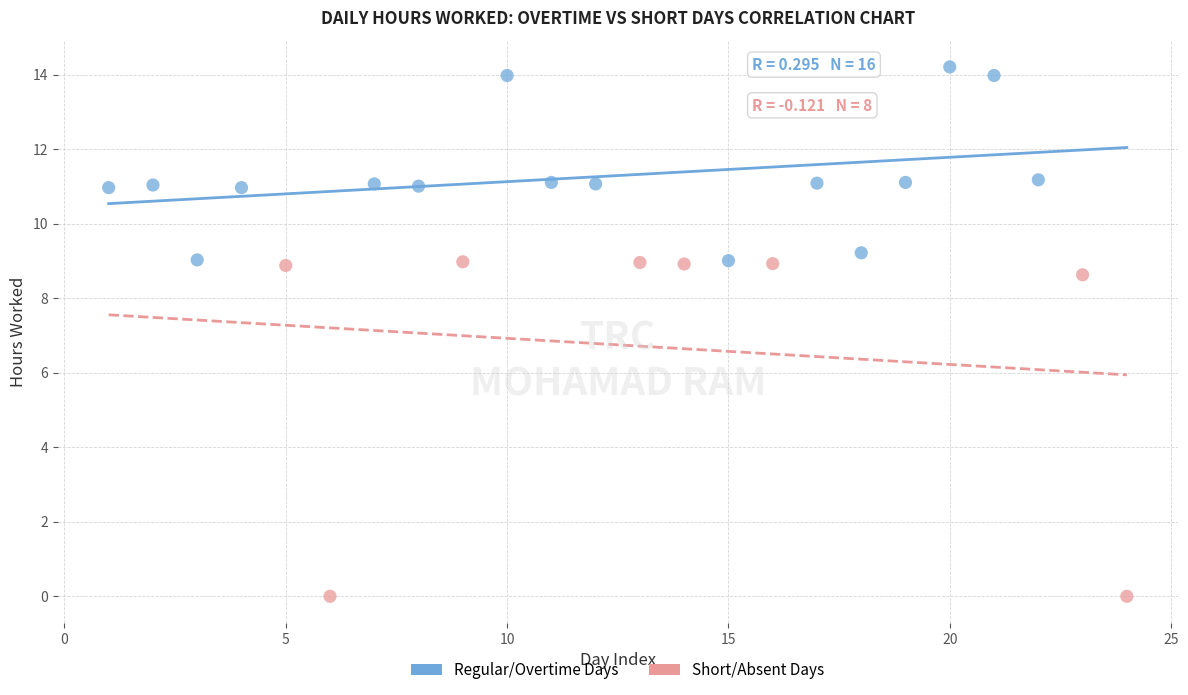

Which series reaches the maximum Y coordinate?

Regular/Overtime Days